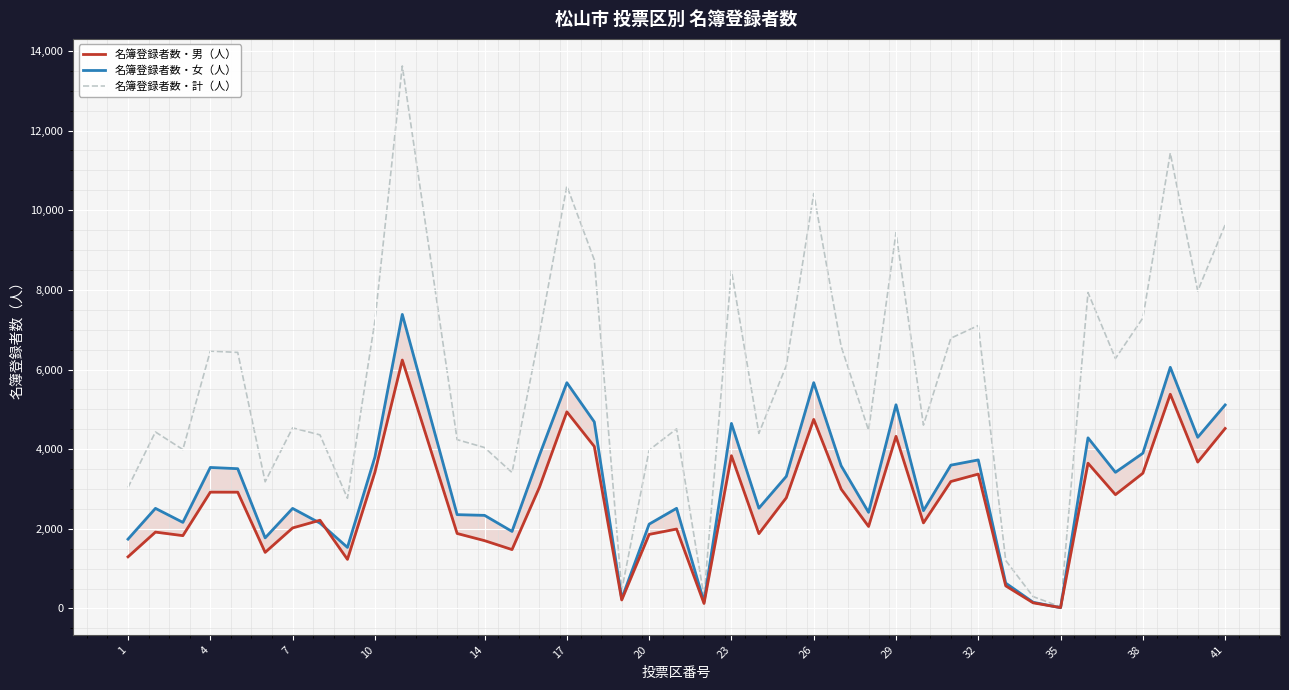

What is the highest value of the 名簿登録者数・計（人） series?

13622